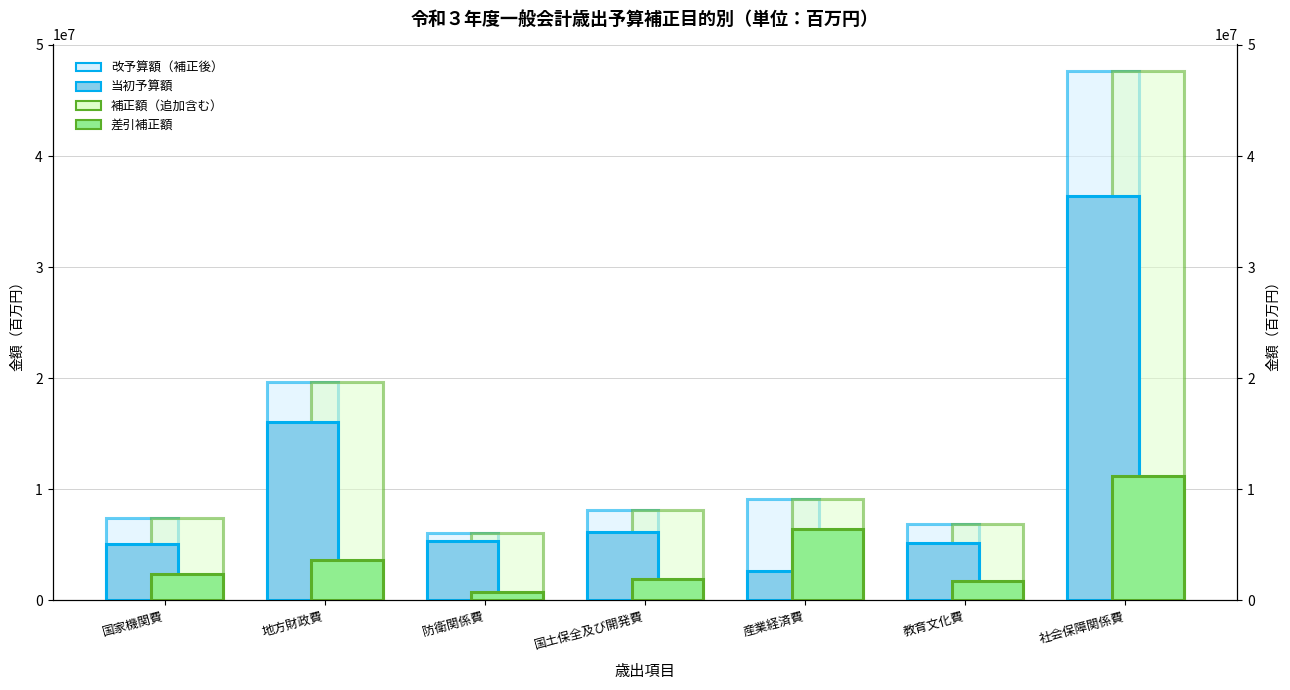

Which series has the largest total across all categories?

補正額（追加含む）